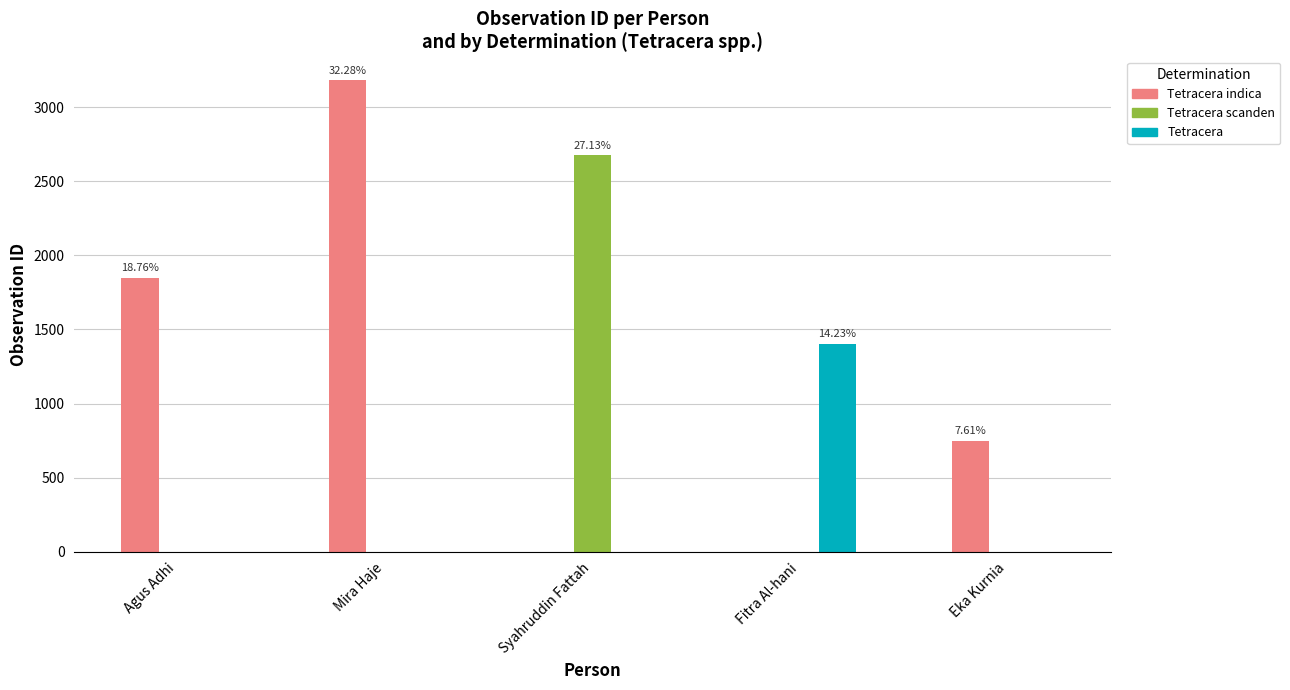

What is the approximate value of Tetracera at Fitra Al-hani?

1403